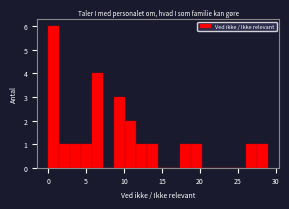

Read against the x-axis, roughly where is the centre of the tallest bar?

0.5